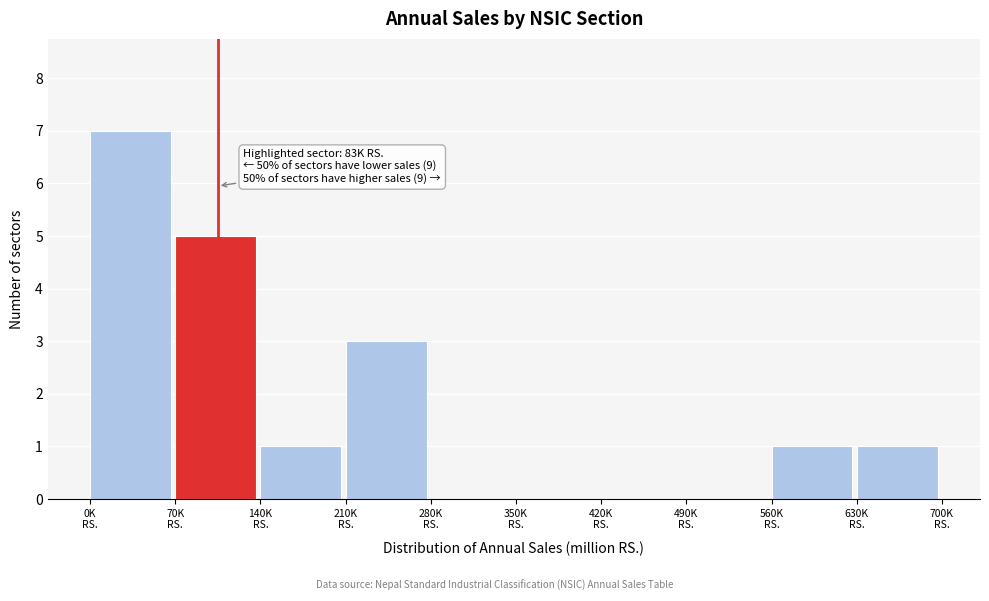

What is the greatest value displayed?

7